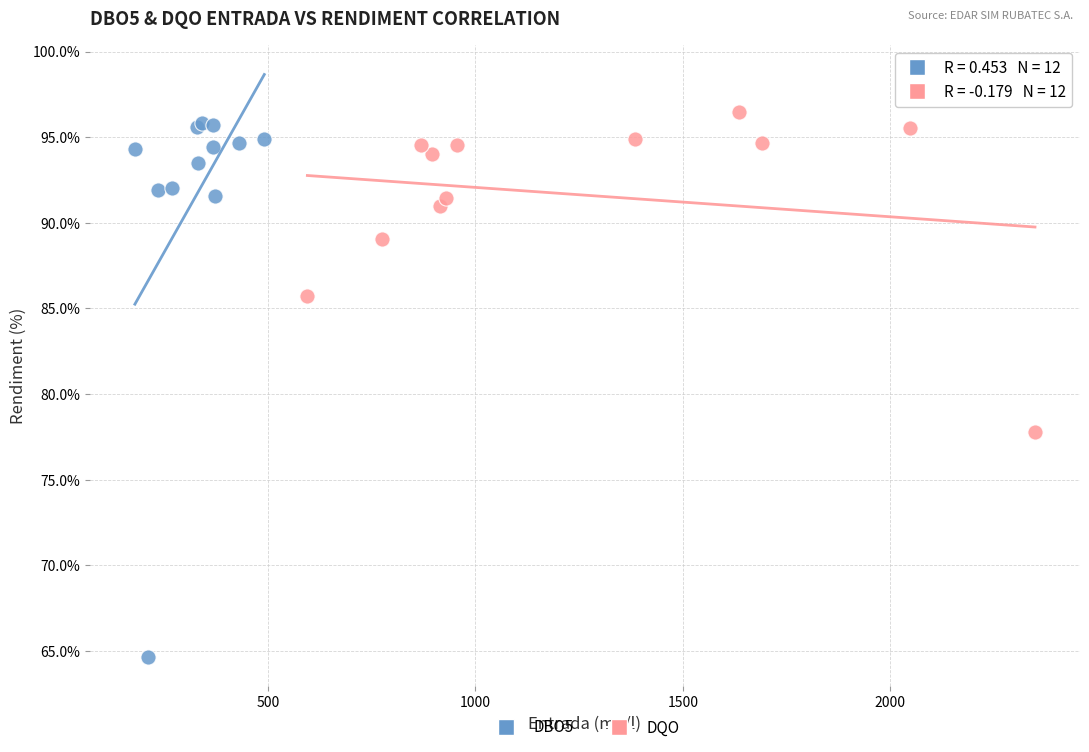

What are all the series names shown in the legend?

DBO5, DQO